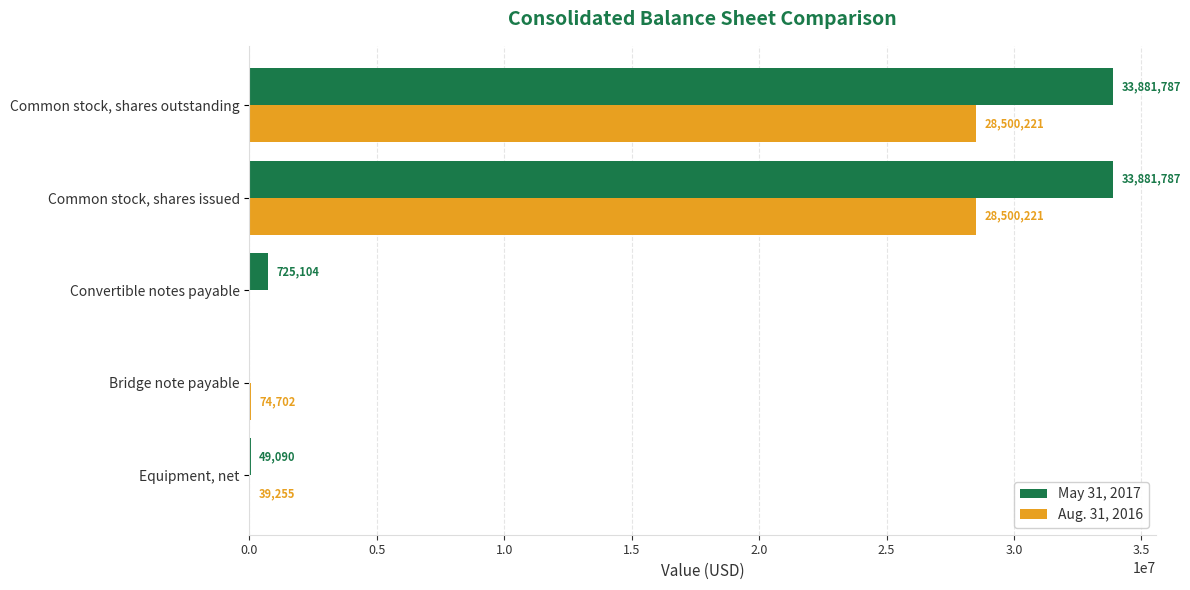

Which series has the largest total across all categories?

May 31, 2017